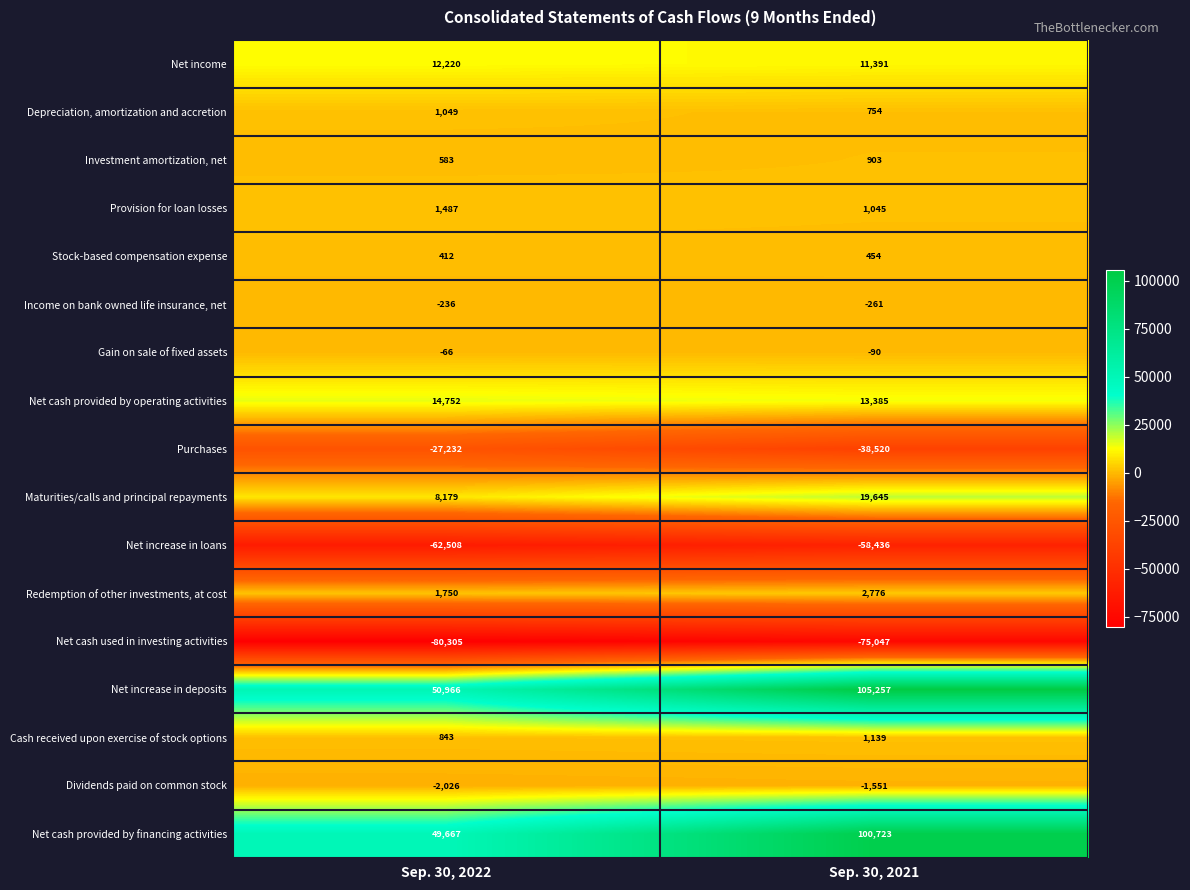

Between Sep. 30, 2022 and Sep. 30, 2021, which series saw the biggest shift?

Net increase in deposits